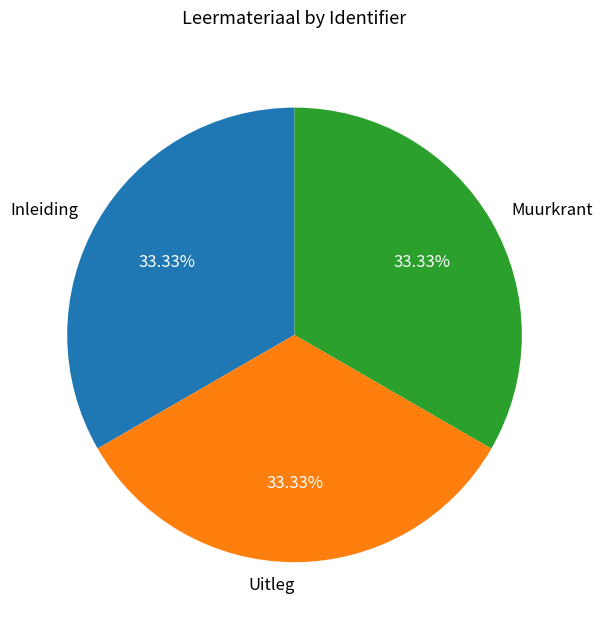

Is it true that Inleiding is 33% of the pie?

True